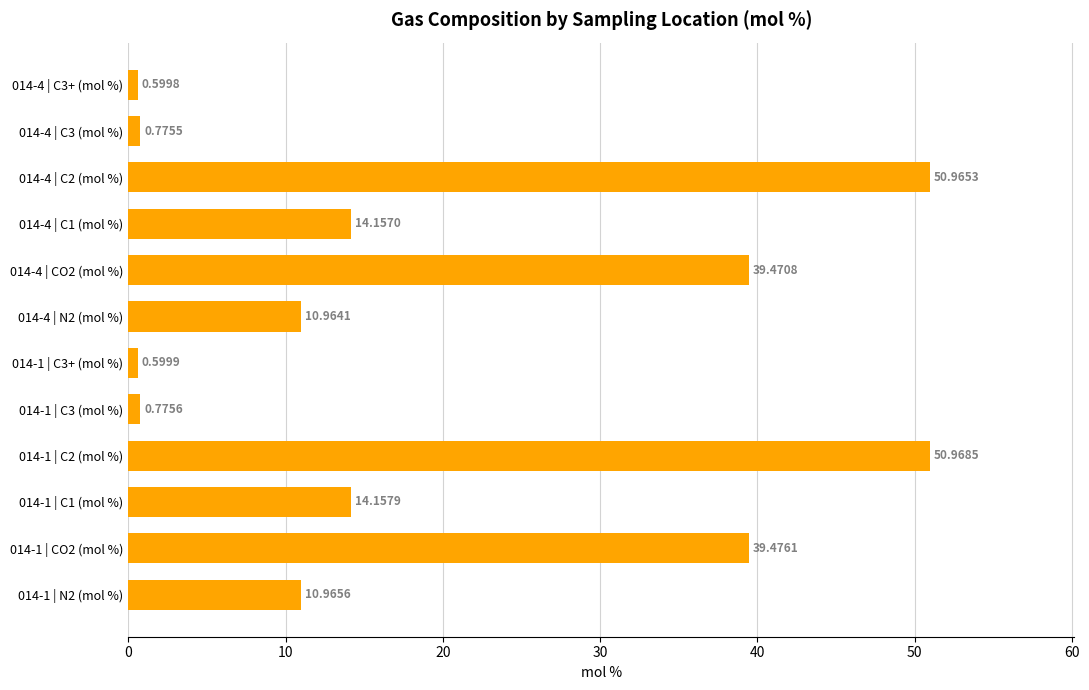

What is the greatest value displayed?

51.0